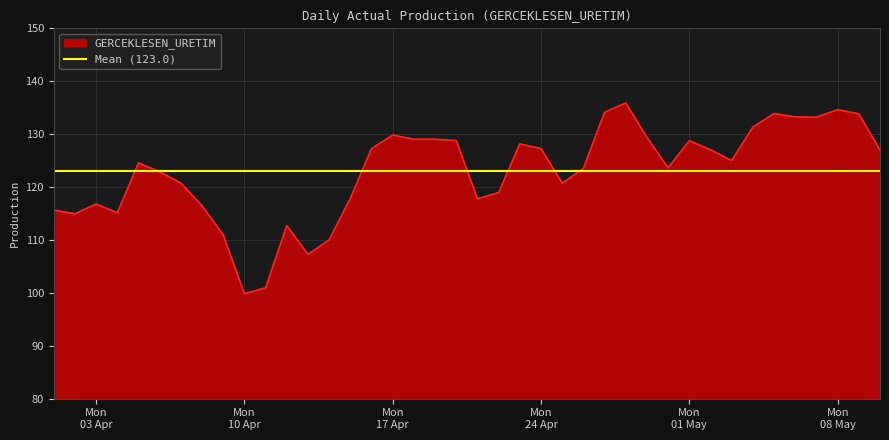

True or false: the data has more than 2 interior local peaks.

True